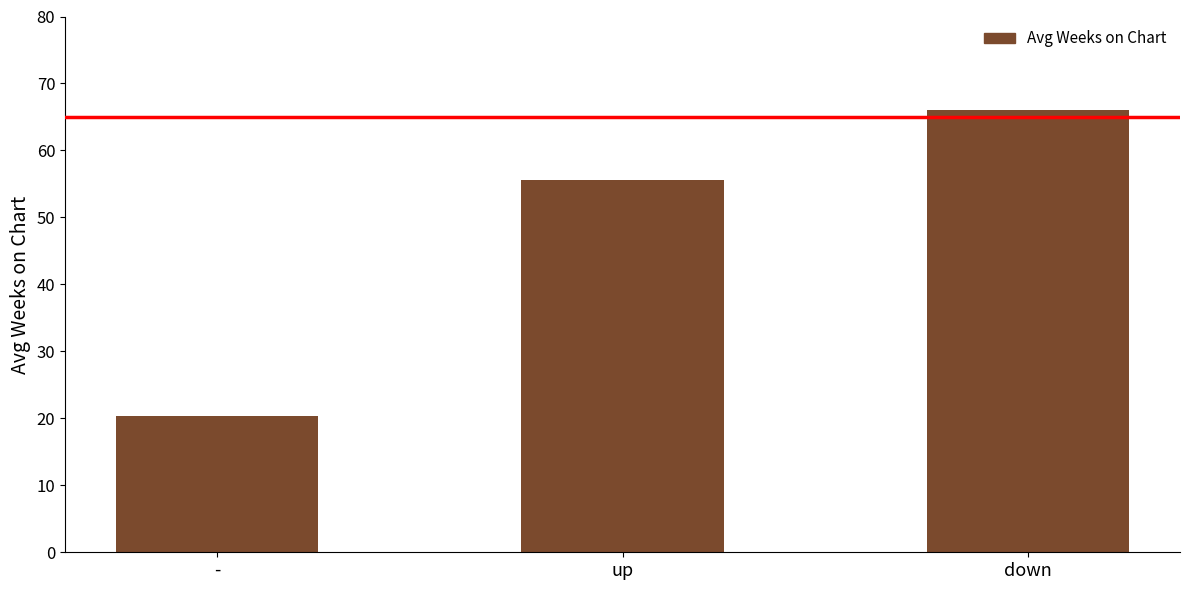

Rank the categories by value from lowest to highest.

-, up, down